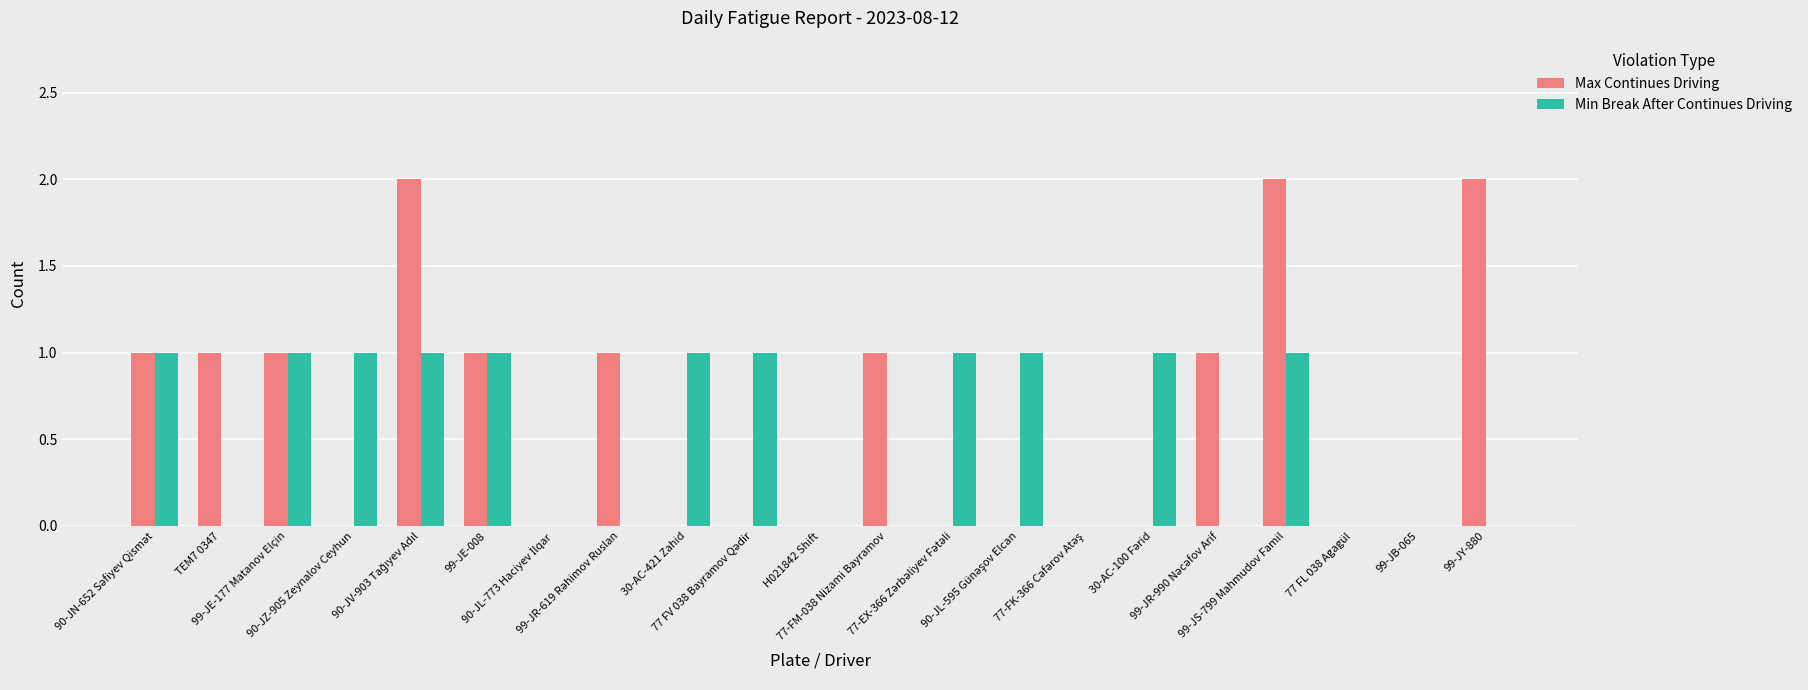

Does the chart contain stacked bars?

No